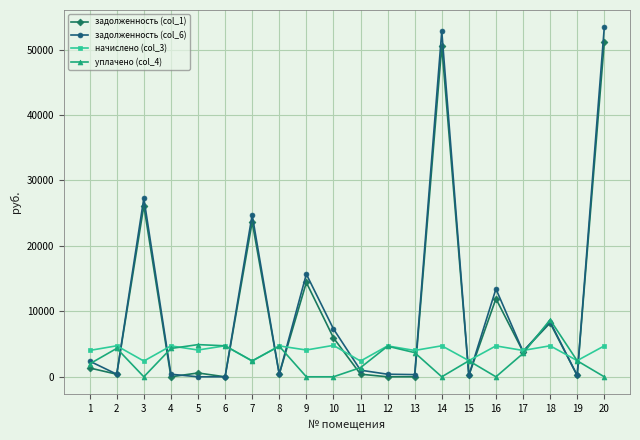

The задолженность (col_1) series shows 69200.0 at 13. True or false?

False